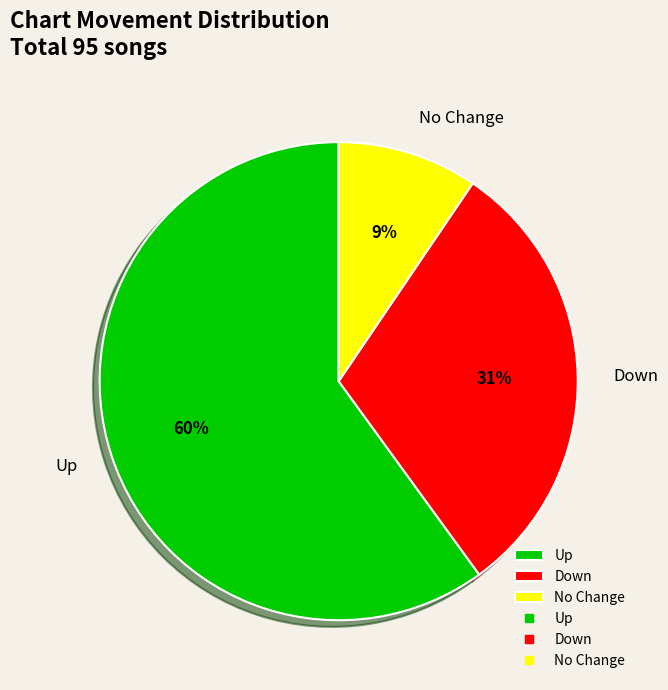

Is there any slice that represents more than half of the pie?

Yes